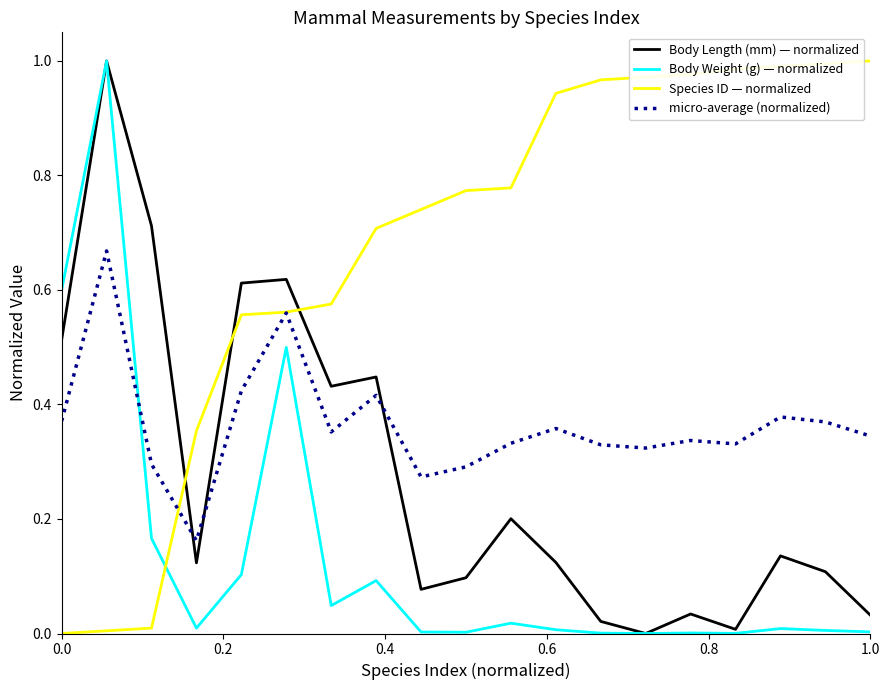

List the series in order of their overall mean, lowest first.

Body Weight (g) — normalized, Body Length (mm) — normalized, micro-average (normalized), Species ID — normalized